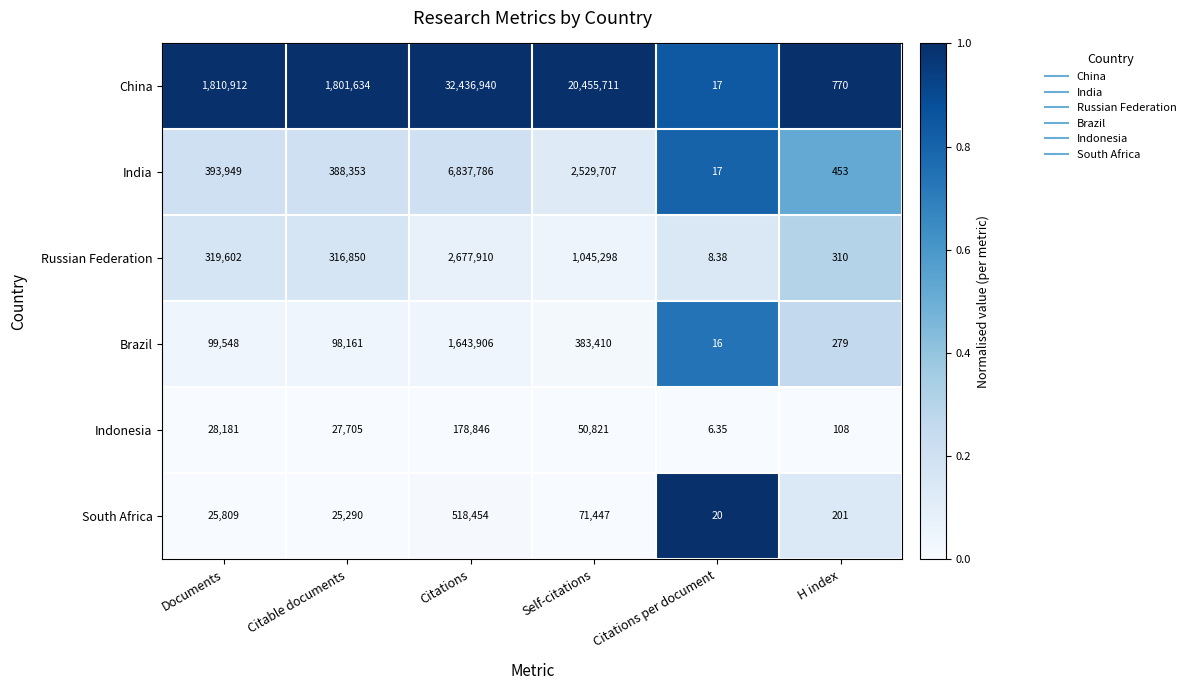

Which series changed the most between Citable documents and Citations per document?

China